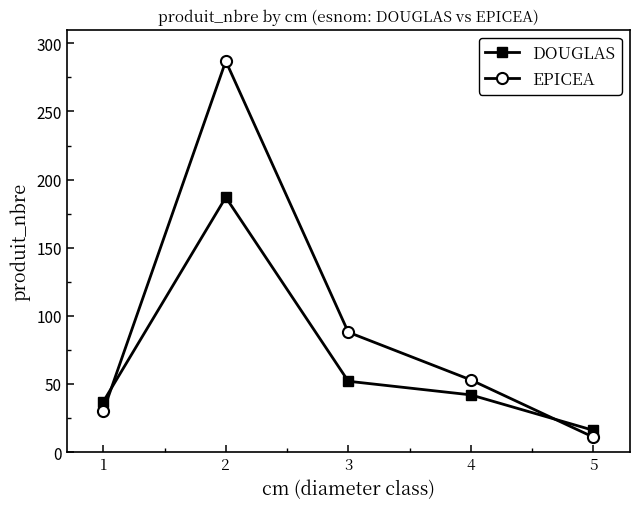

At which label does DOUGLAS first exceed 42?

2